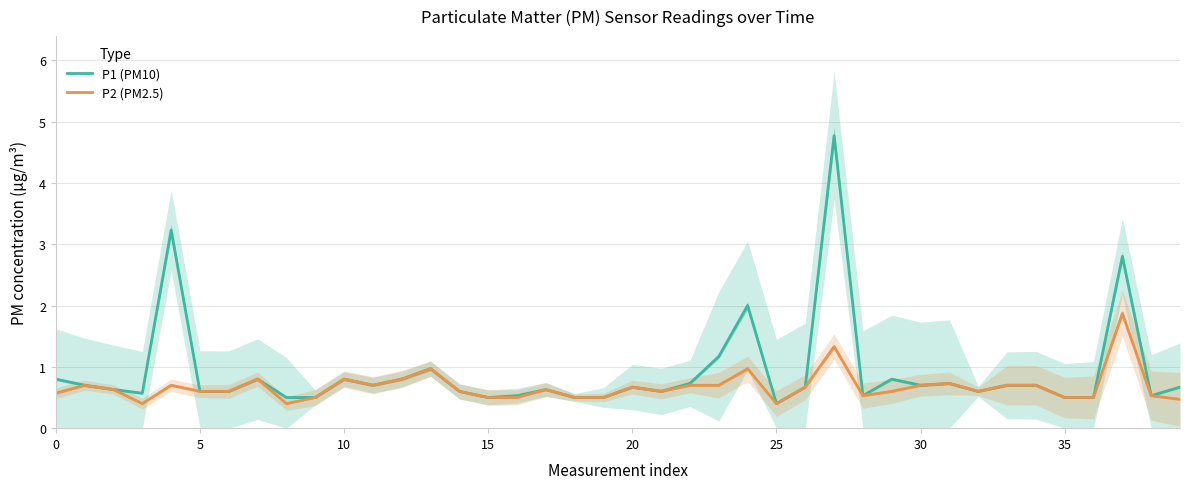

Rank the series by their average value, from lowest to highest.

P2 (PM2.5), P1 (PM10)